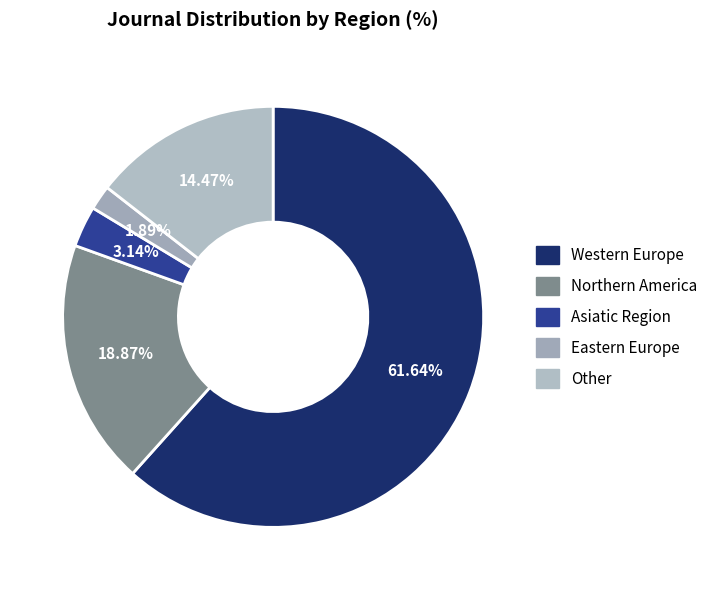

Count the number of slices in the pie.

5